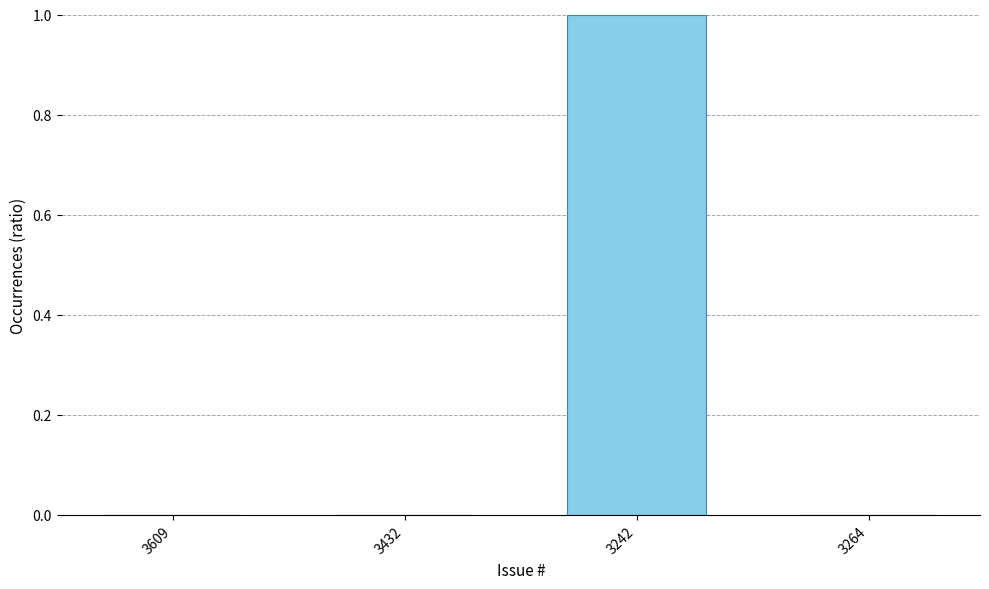

The value at 3264 is 0. True or false?

True